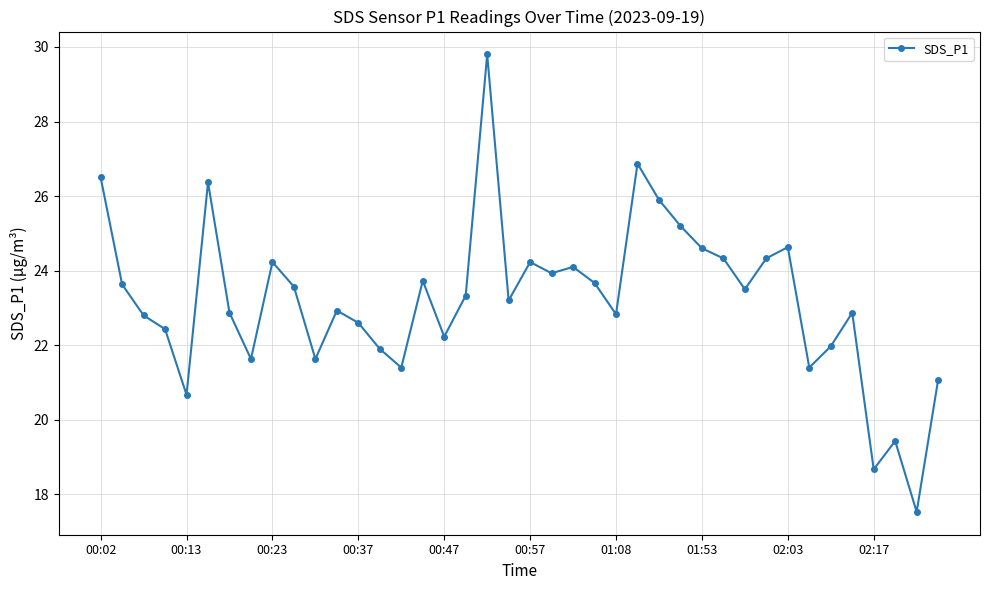

True or false: the data has more than 1 interior local peaks.

True